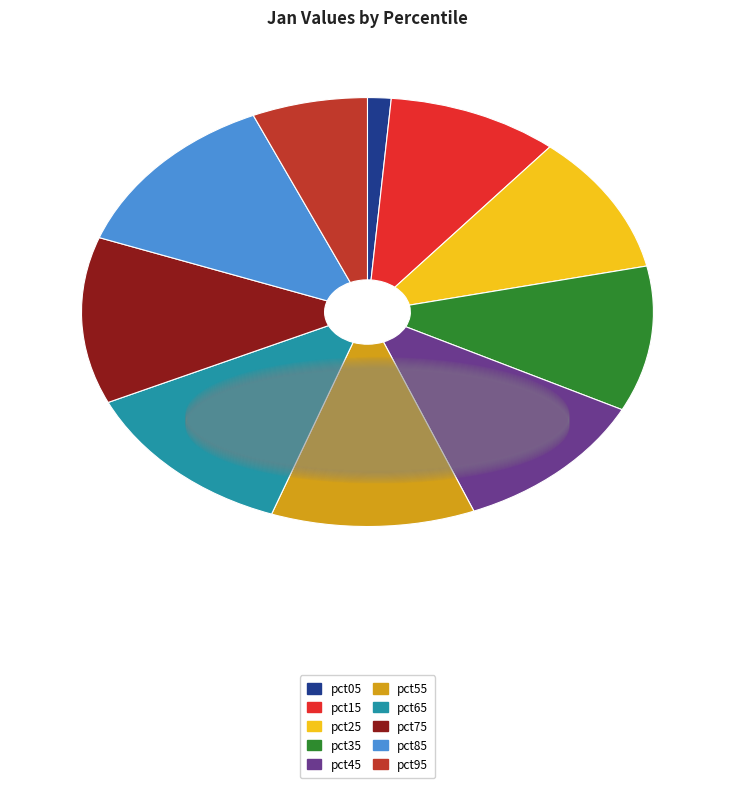

How many segments does this pie chart have?

10